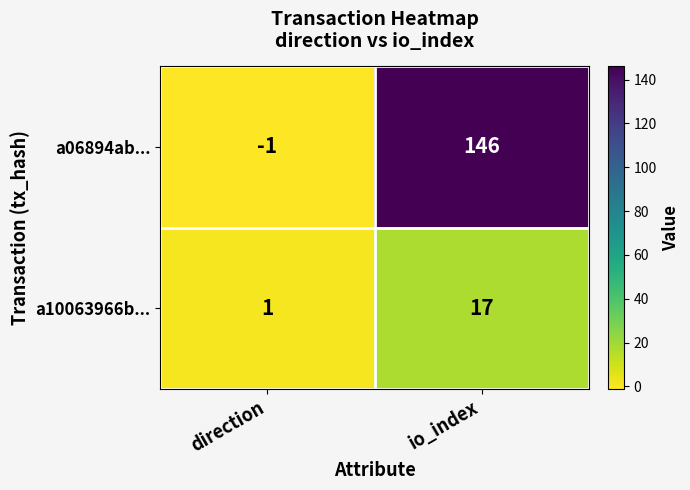

Rank the series by their average value, from highest to lowest.

a06894ab..., a10063966b...